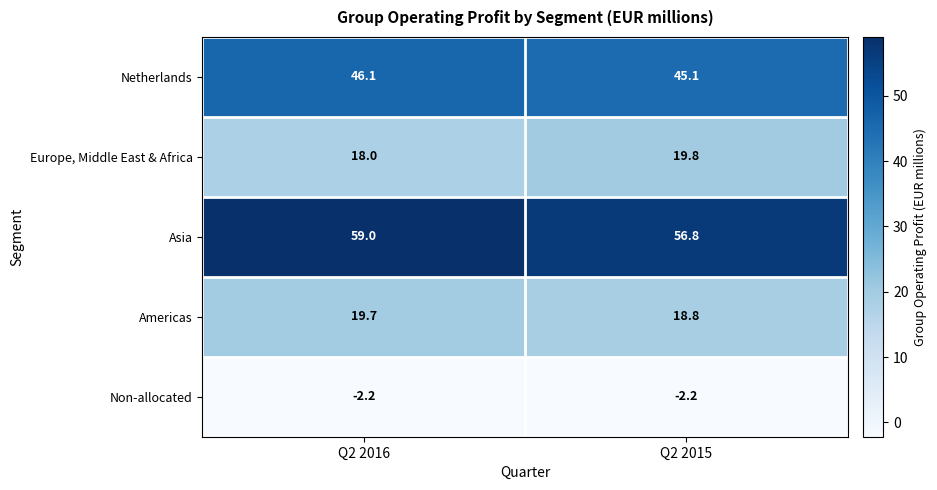

What is the average value of the Asia series?

57.9